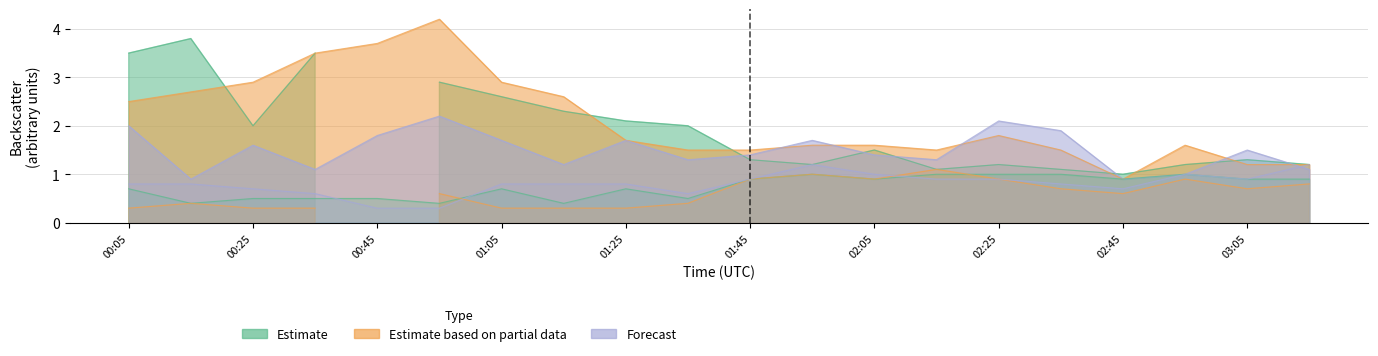

The value of 4.659 at 01:15 is 1.2. True or false?

True